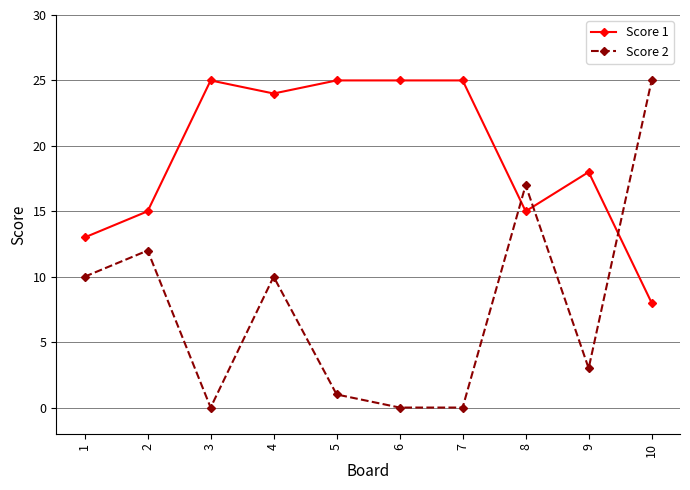

What is the average value of the Score 2 series?

8